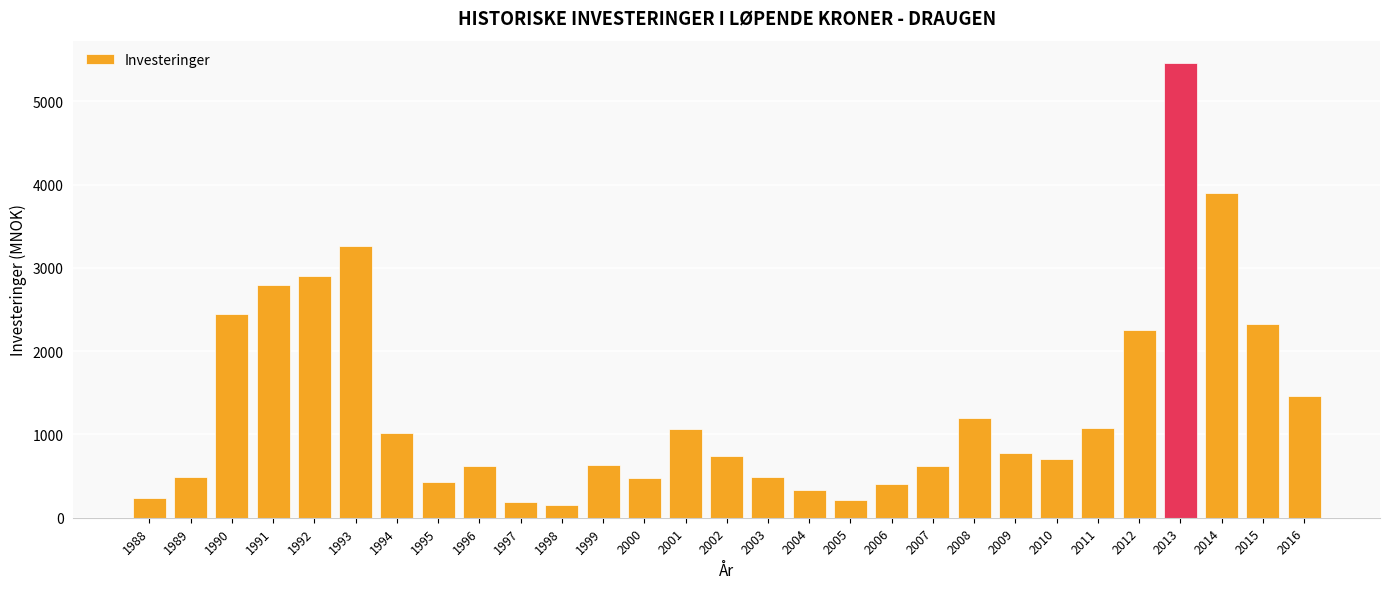

What is the change in value from 2001 to 2011?

+14